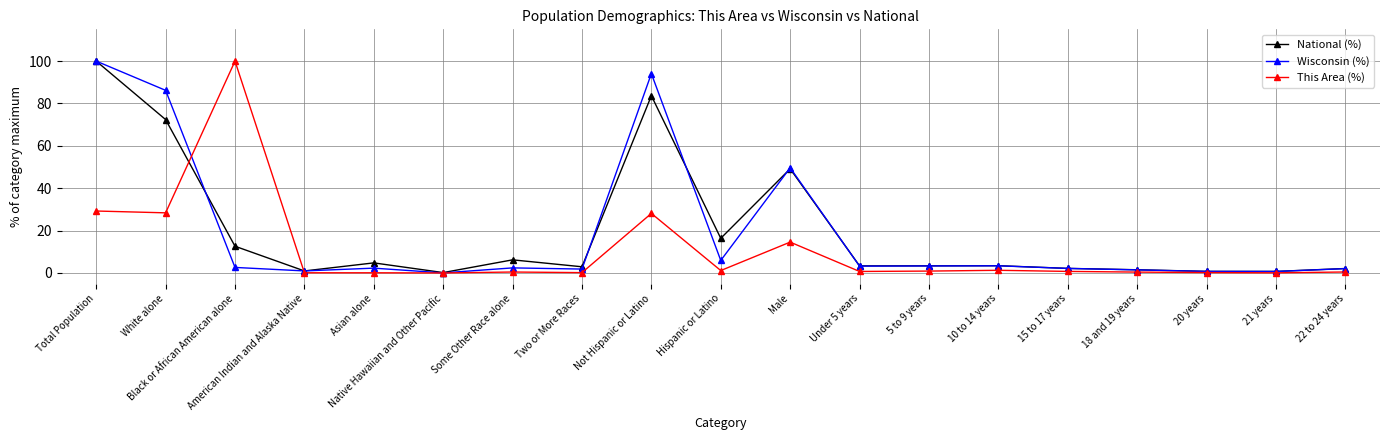

The value of Wisconsin (%) at Under 5 years is 3.2. True or false?

True